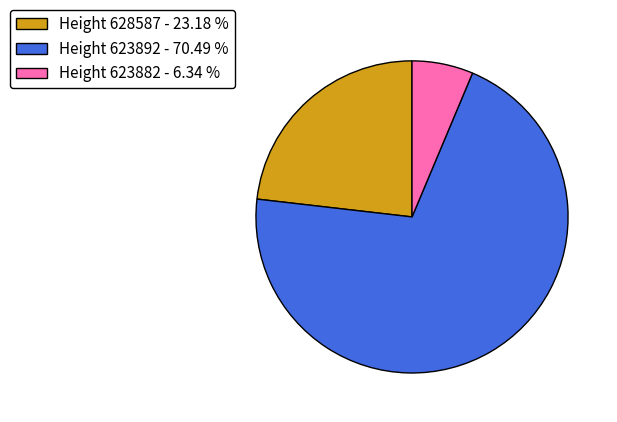

Is there any slice that represents more than half of the pie?

Yes